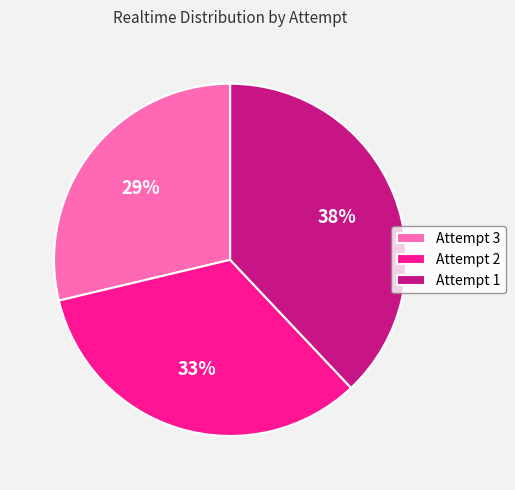

Do Attempt 3 and Attempt 2 together represent more than half of the pie?

Yes